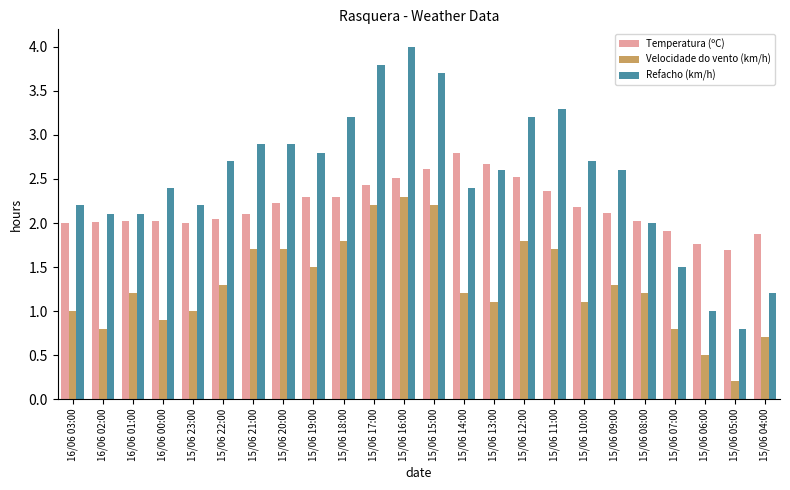

List the series in order of their peak value, lowest first.

Velocidade do vento (km/h), Temperatura (ºC), Refacho (km/h)